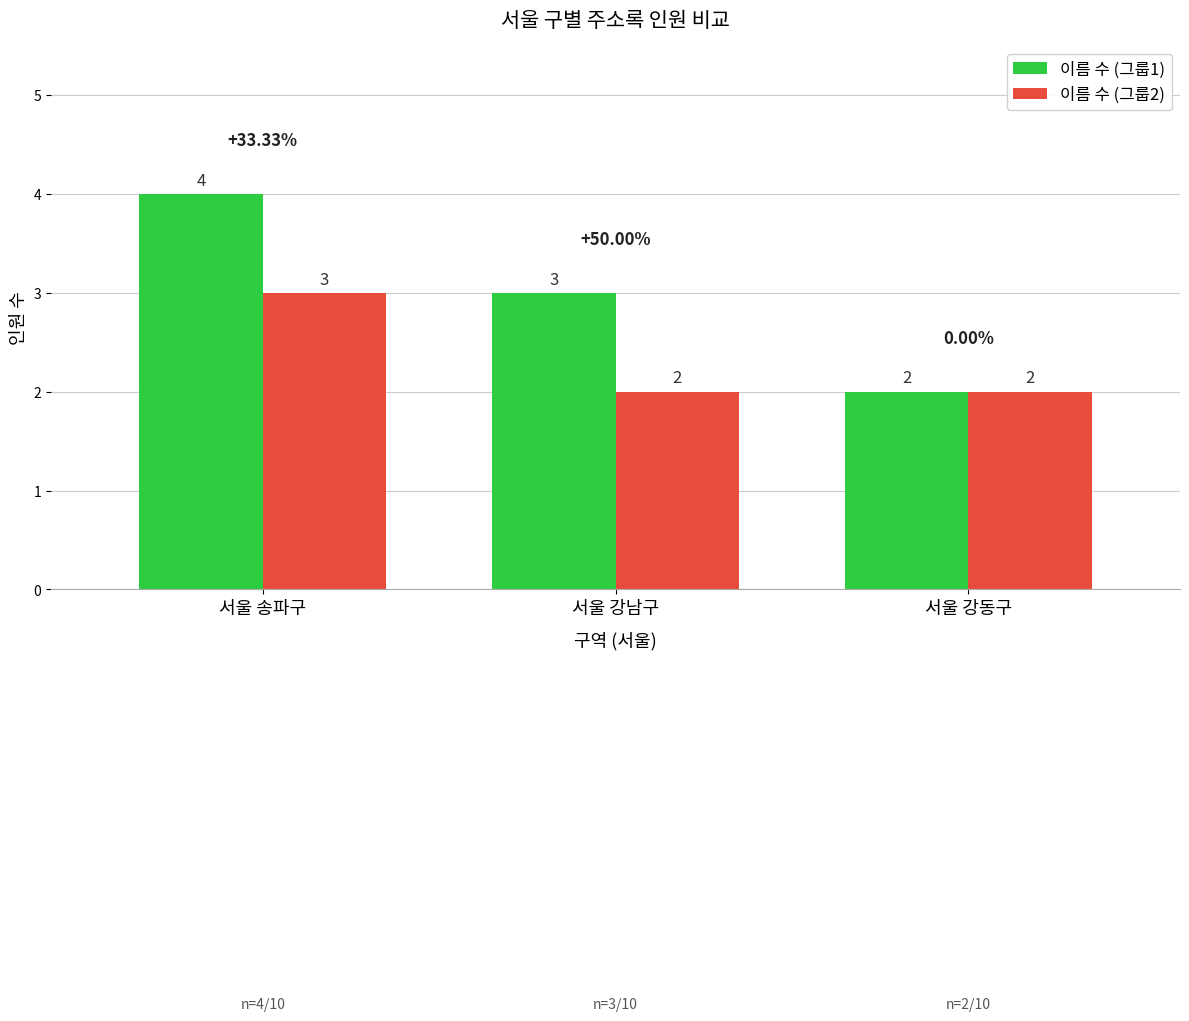

How many data points in 이름 수 (그룹2) are above 2?

1